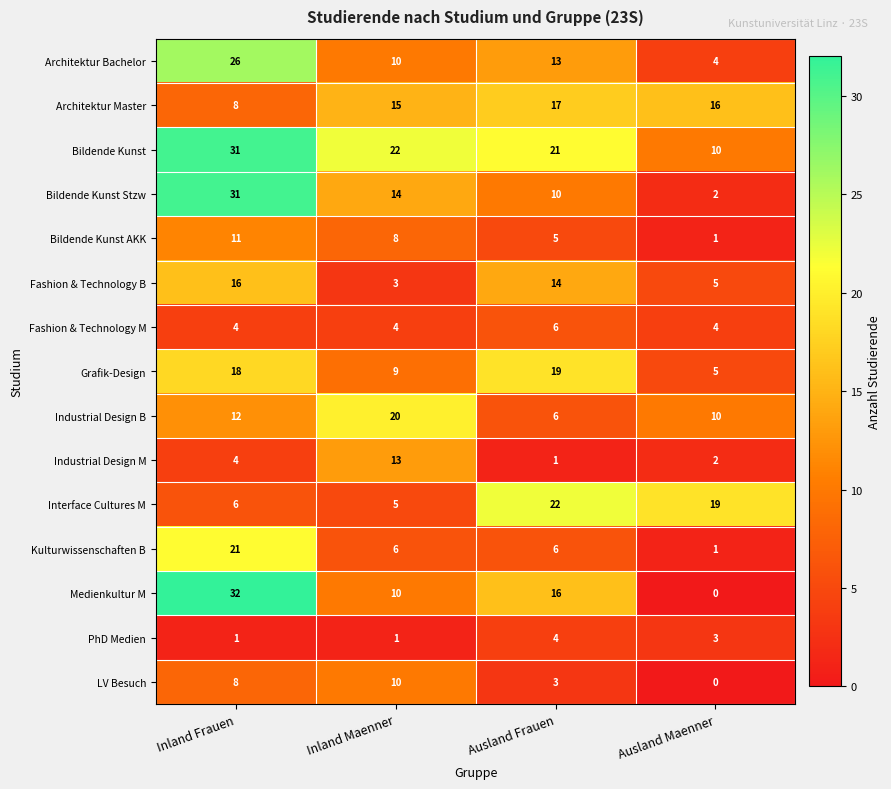

What is the difference between the highest and lowest values at Inland Frauen?

31